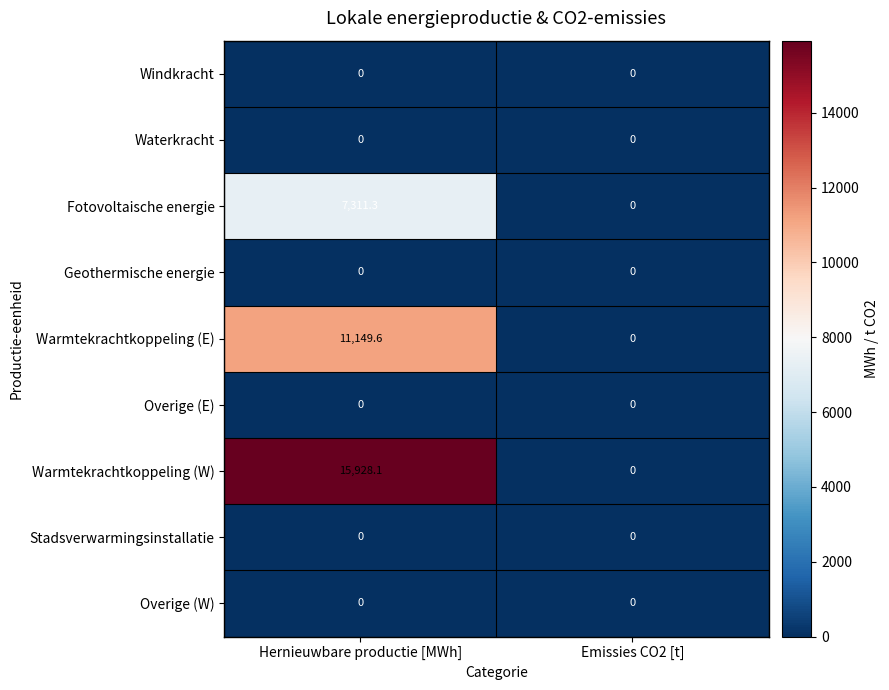

Reading left to right, transcribe all the data shown in this chart.

Windkracht: Hernieuwbare productie [MWh]=0.0	Emissies CO2 [t]=0.0
Waterkracht: Hernieuwbare productie [MWh]=0.0	Emissies CO2 [t]=0.0
Fotovoltaische energie: Hernieuwbare productie [MWh]=7311.3	Emissies CO2 [t]=0.0
Geothermische energie: Hernieuwbare productie [MWh]=0.0	Emissies CO2 [t]=0.0
Warmtekrachtkoppeling (E): Hernieuwbare productie [MWh]=11149.6	Emissies CO2 [t]=0.0
Overige (E): Hernieuwbare productie [MWh]=0.0	Emissies CO2 [t]=0.0
Warmtekrachtkoppeling (W): Hernieuwbare productie [MWh]=15928.1	Emissies CO2 [t]=0.0
Stadsverwarmingsinstallatie: Hernieuwbare productie [MWh]=0.0	Emissies CO2 [t]=0.0
Overige (W): Hernieuwbare productie [MWh]=0.0	Emissies CO2 [t]=0.0